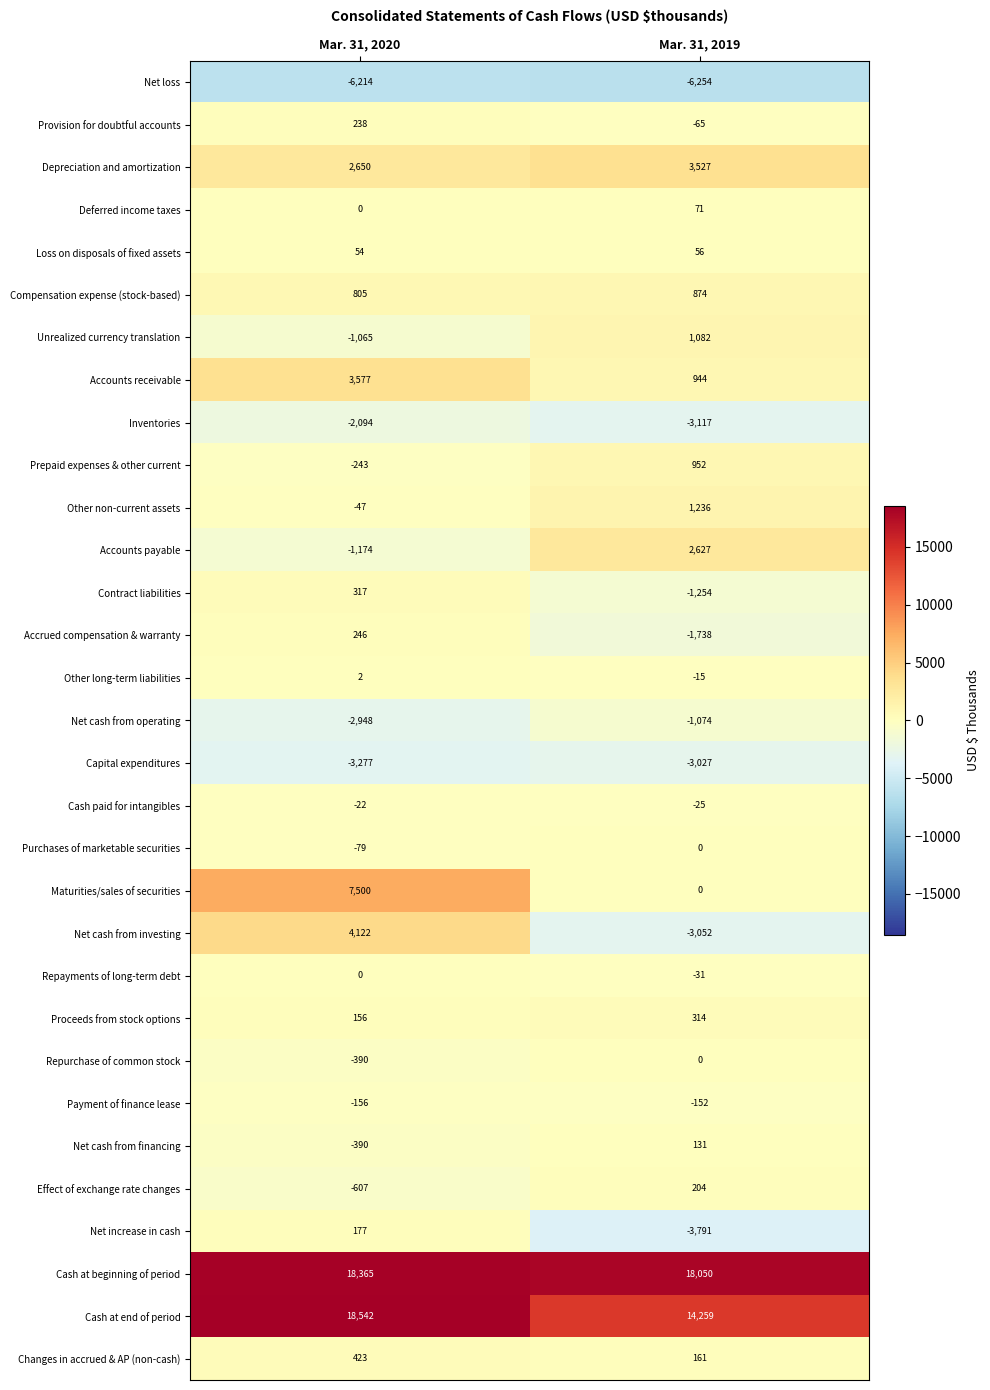

What is the average value of the Loss on disposals of fixed assets series?

55